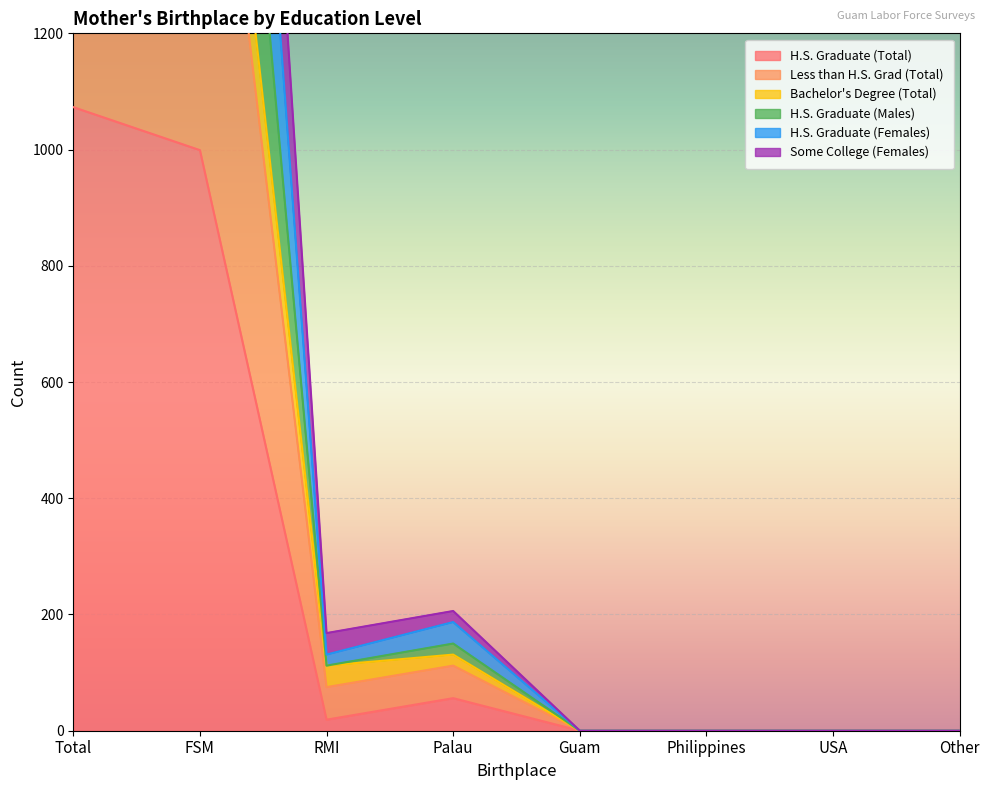

True or false: H.S. Graduate (Females) and H.S. Graduate (Total) intersect in this chart.

False